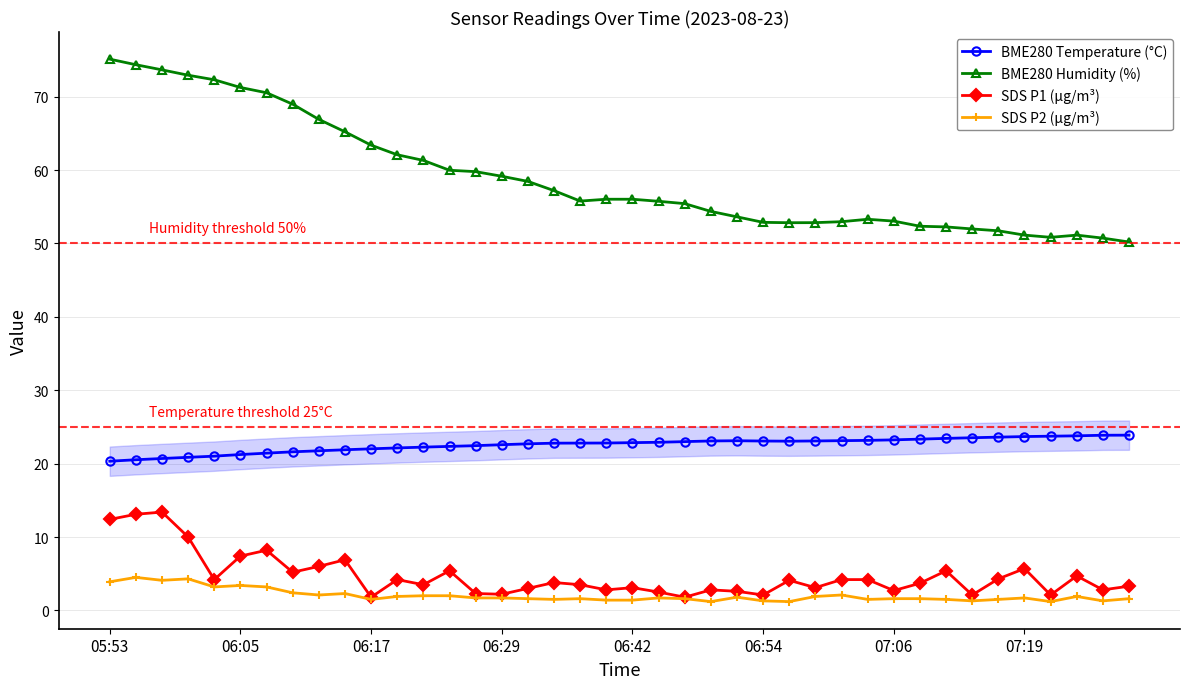

What is the value of the BME280 Temperature (°C) point at the 3rd from the left?

20.7